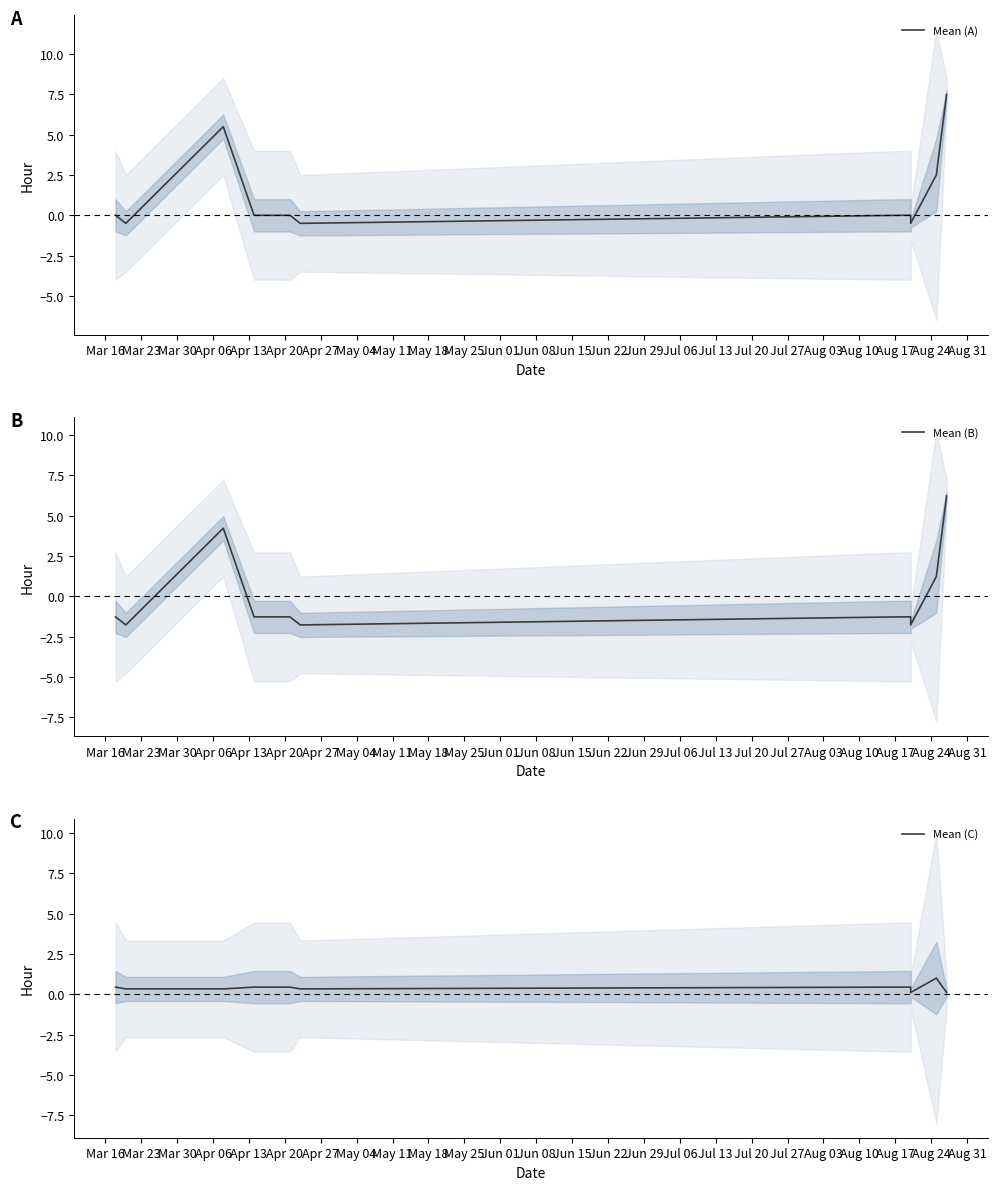

True or false: Mean (A) and Mean (B) cross at least once.

False